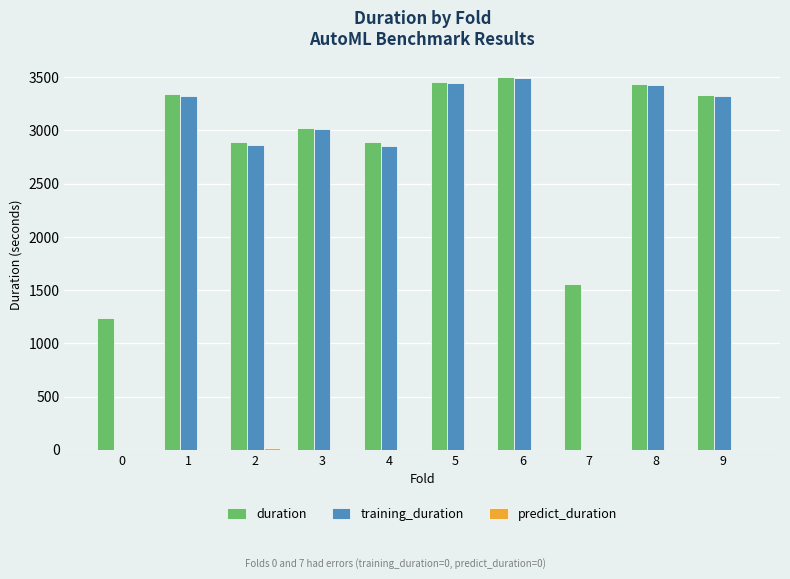

How many groups of bars are there?

10